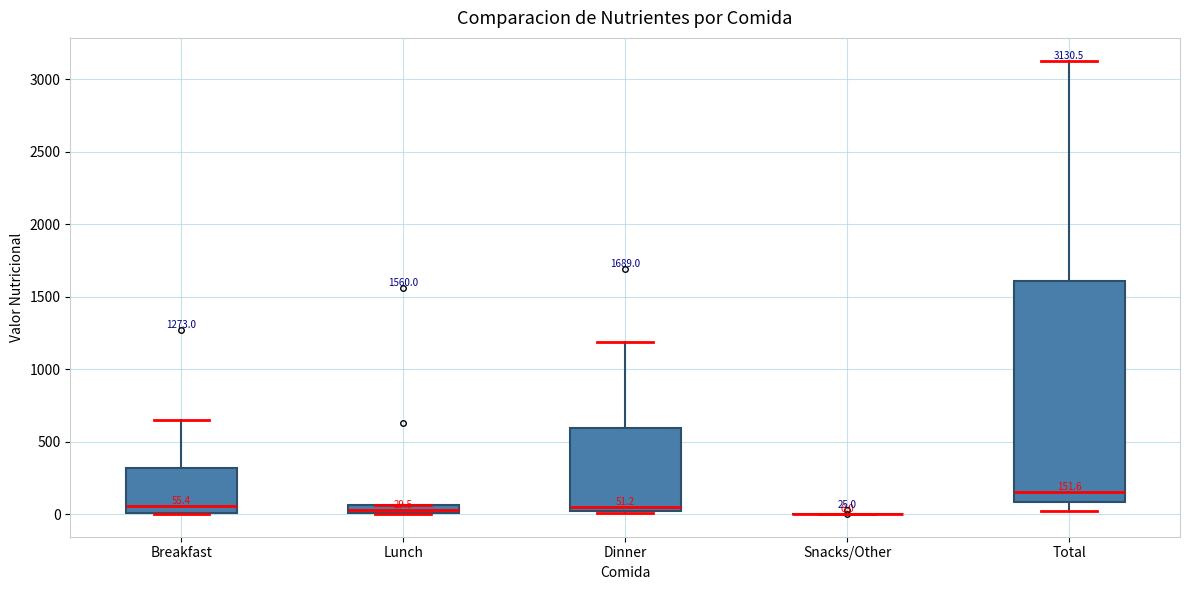

Comparing the boxes themselves (not the whiskers), which one is the tallest?

Total